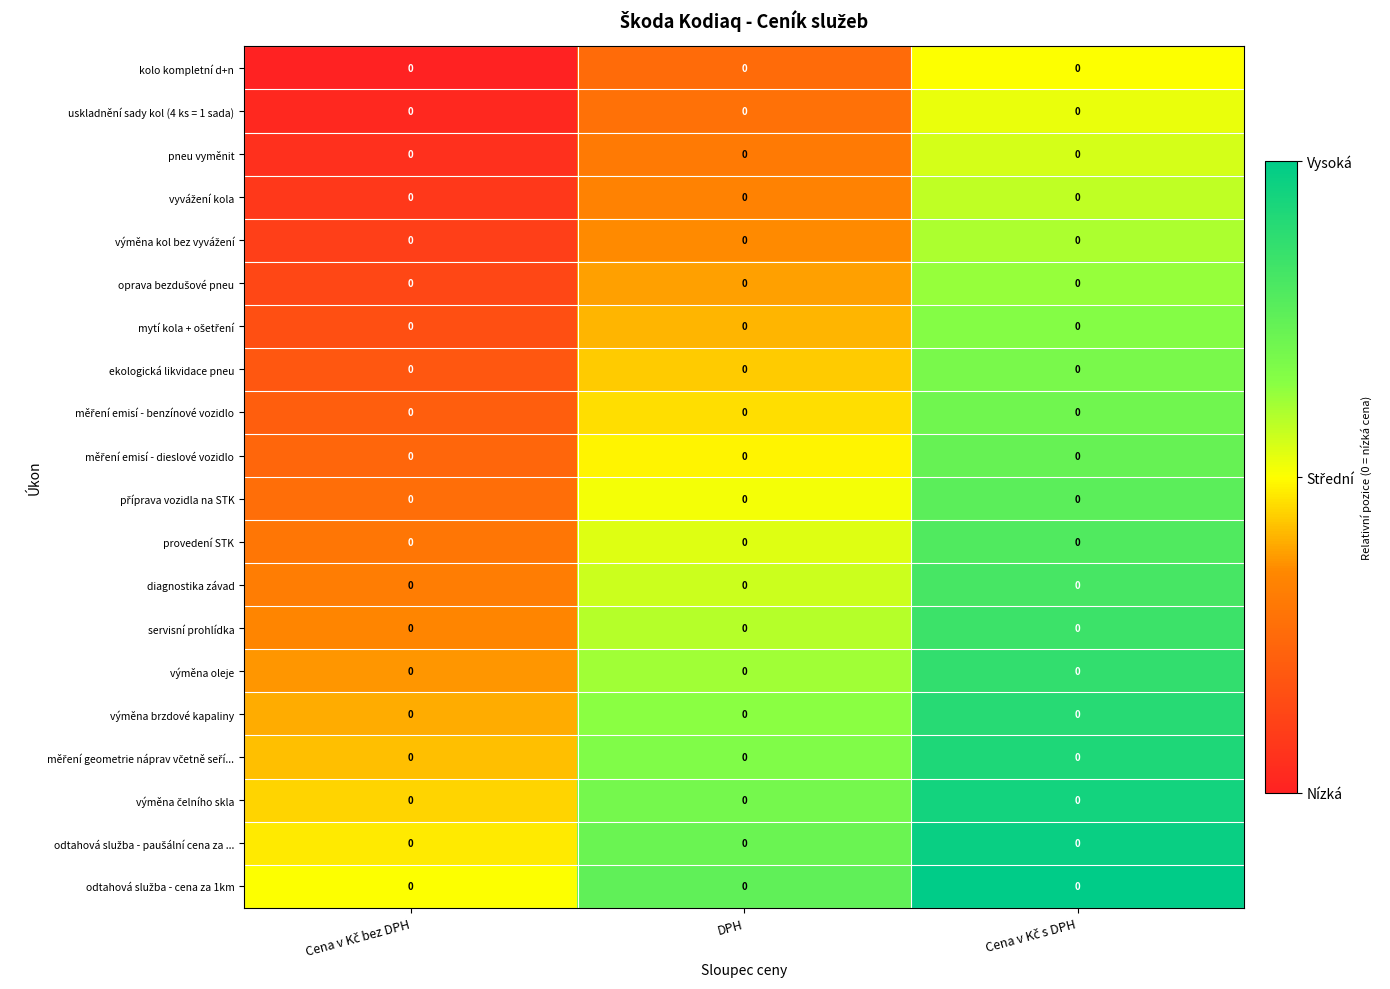

Which series changed the most between Cena v Kč bez DPH and Cena v Kč s DPH?

kolo kompletní d+n